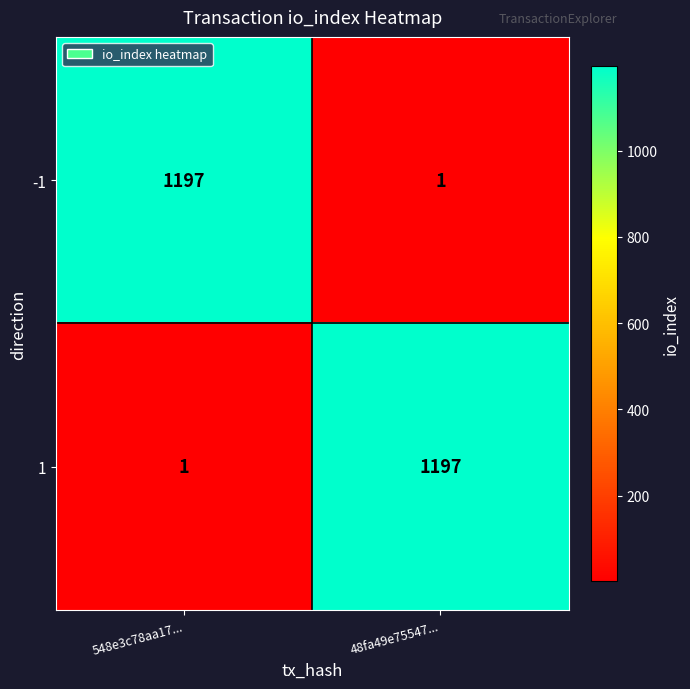

What is the total value across all series at 548e3c78aa17...?

1198